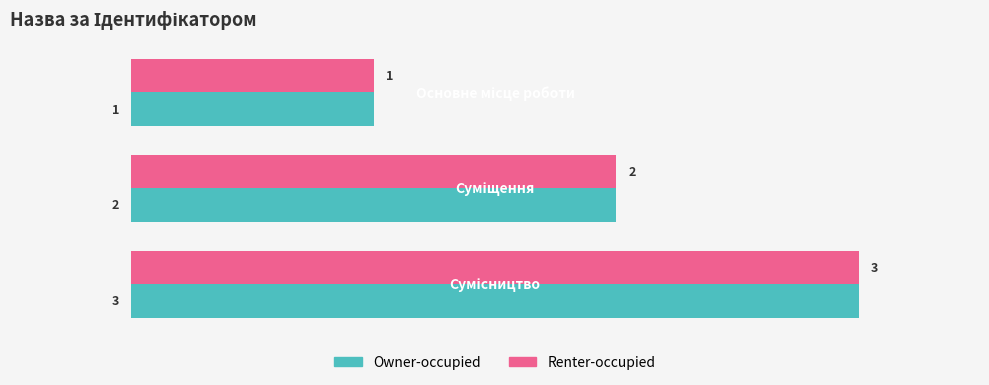

What is the sum of all Renter-occupied values?

6